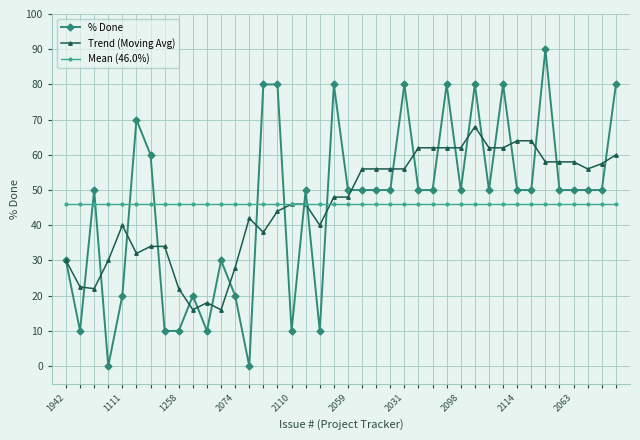

What is the maximum value shown in the chart?

90.0